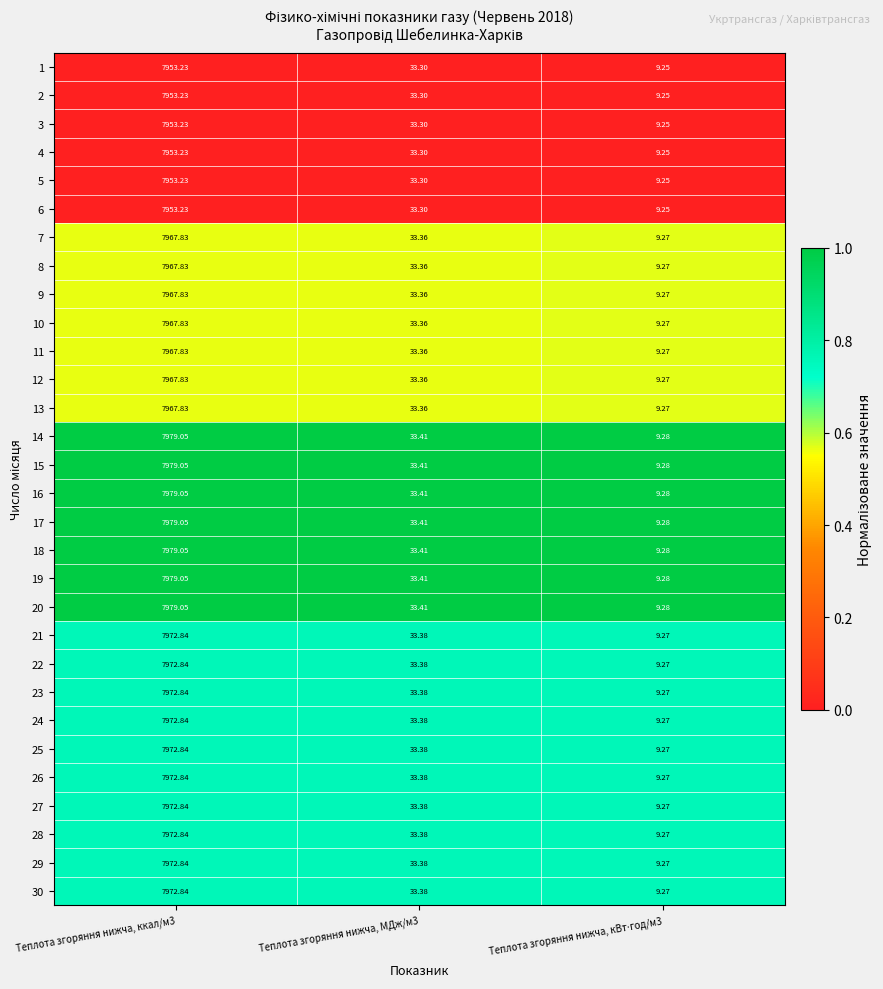

How many values in the 17 series exceed 33?

2